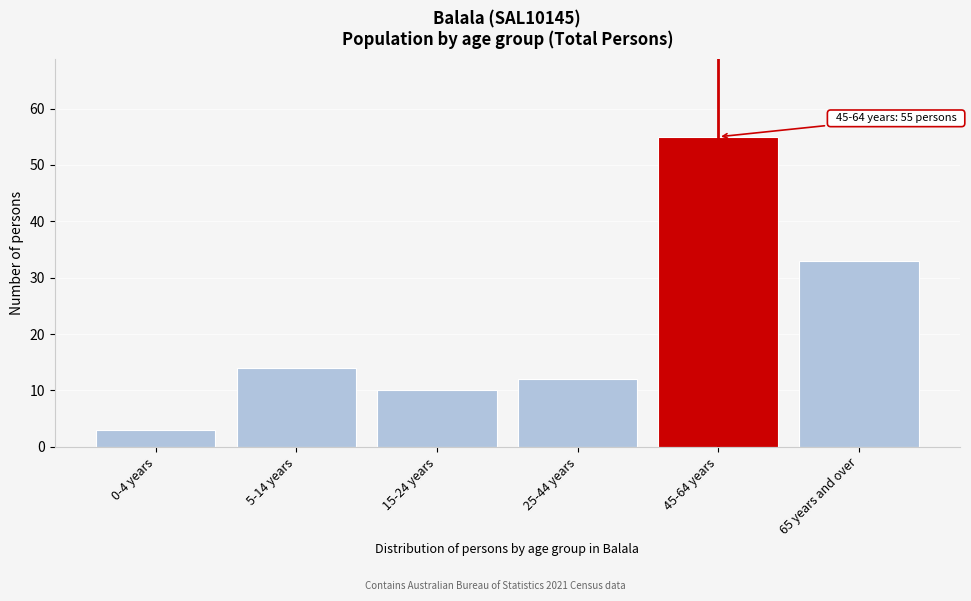

Reading left to right, transcribe all the data shown in this chart.

0-4 years=3	5-14 years=14	15-24 years=10	25-44 years=12	45-64 years=55	65 years and over=33